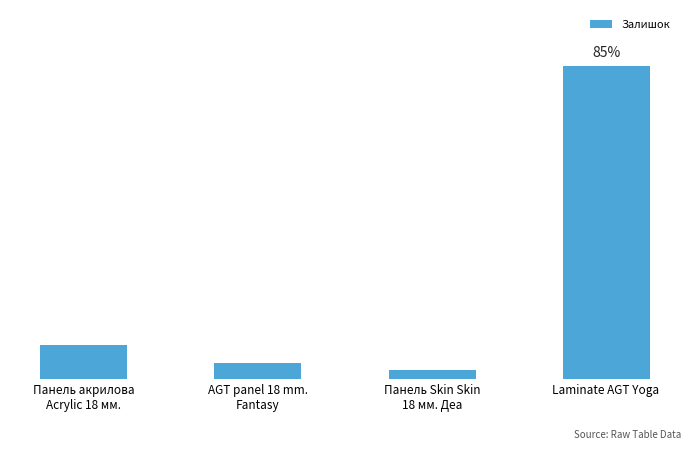

How many series are shown in this chart?

1